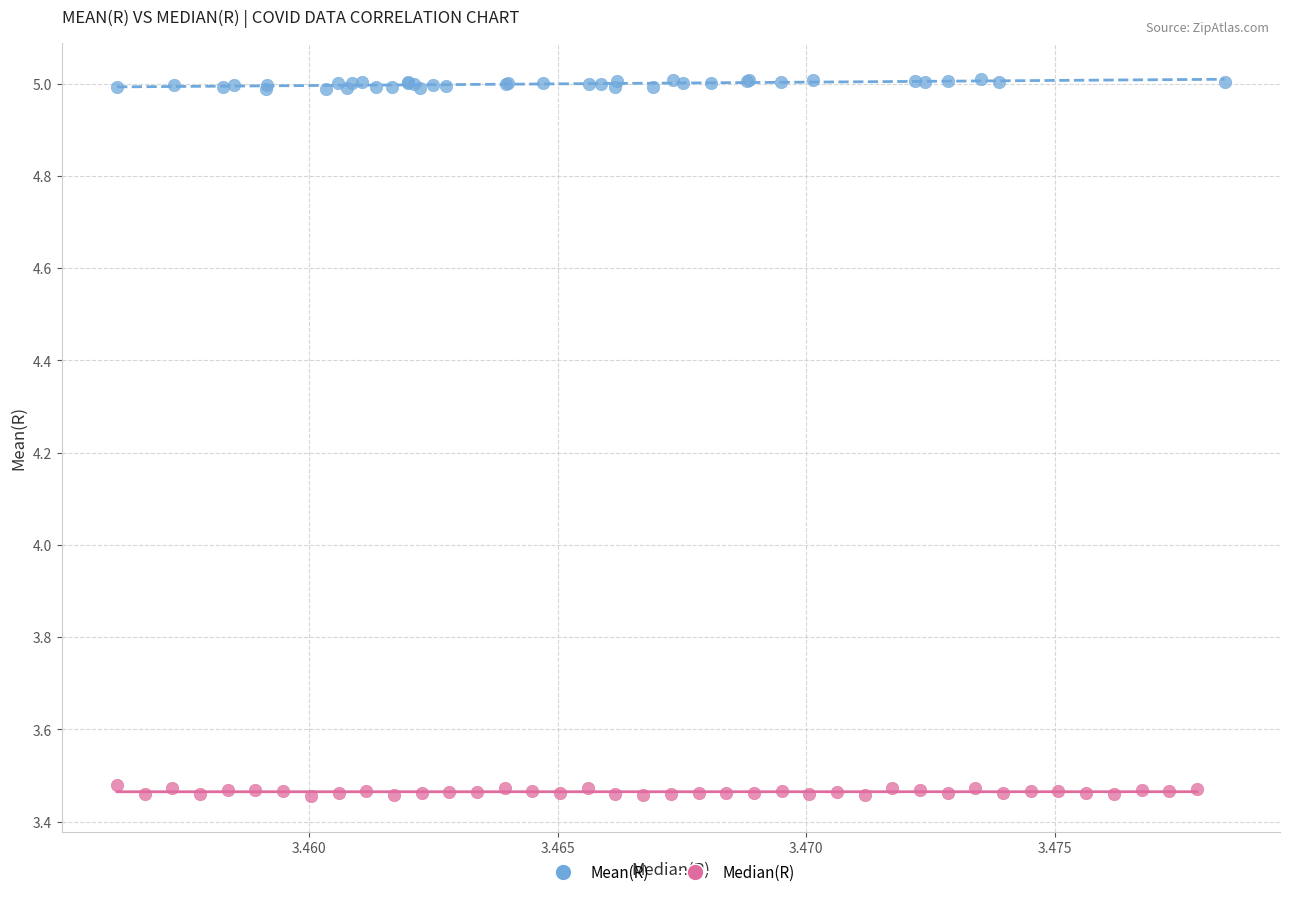

Which series reaches the minimum Y coordinate?

Median(R)